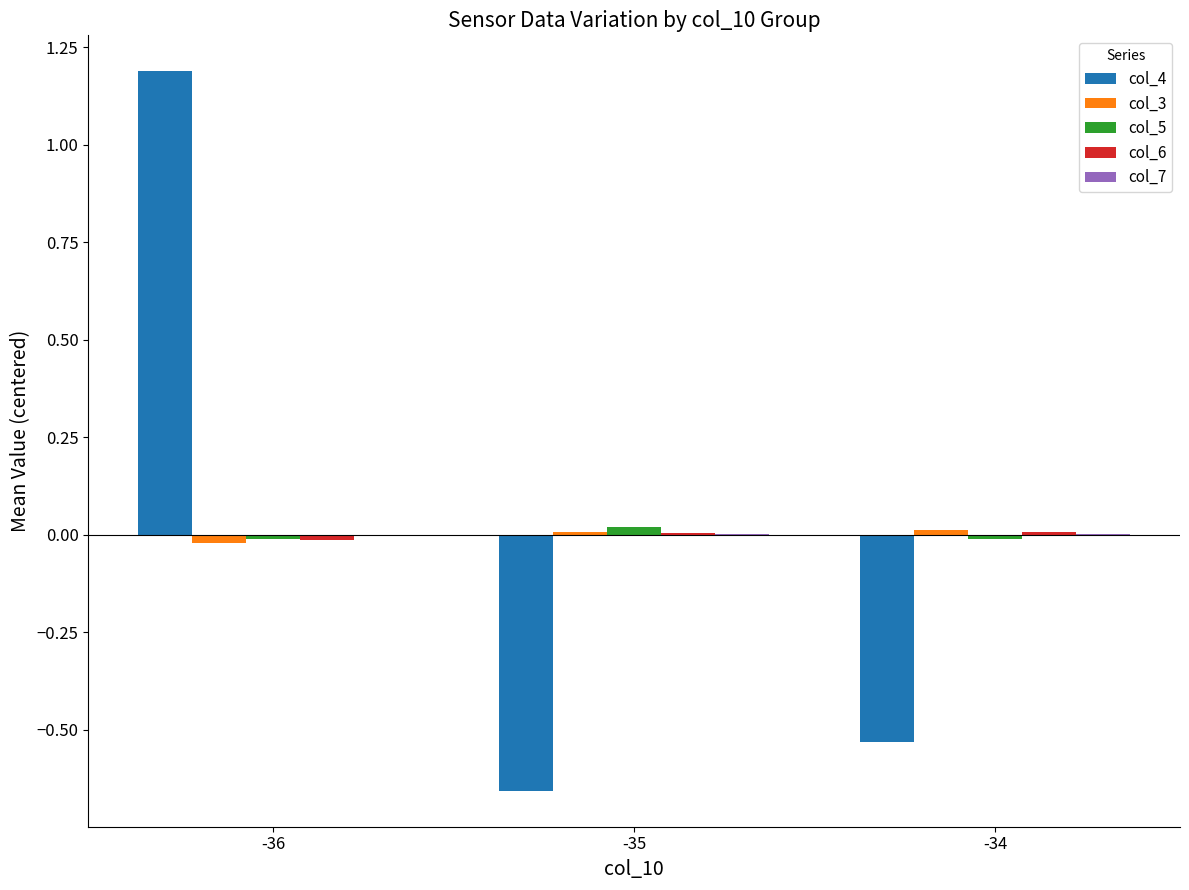

How many groups of bars are there?

3